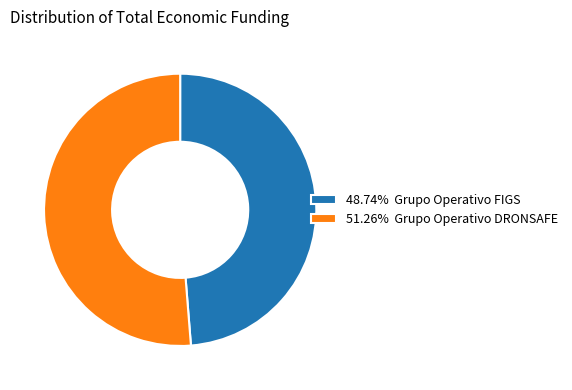

Do 48.74% Grupo Operativo FIGS and 51.26% Grupo Operativo DRONSAFE together represent more than half of the pie?

Yes